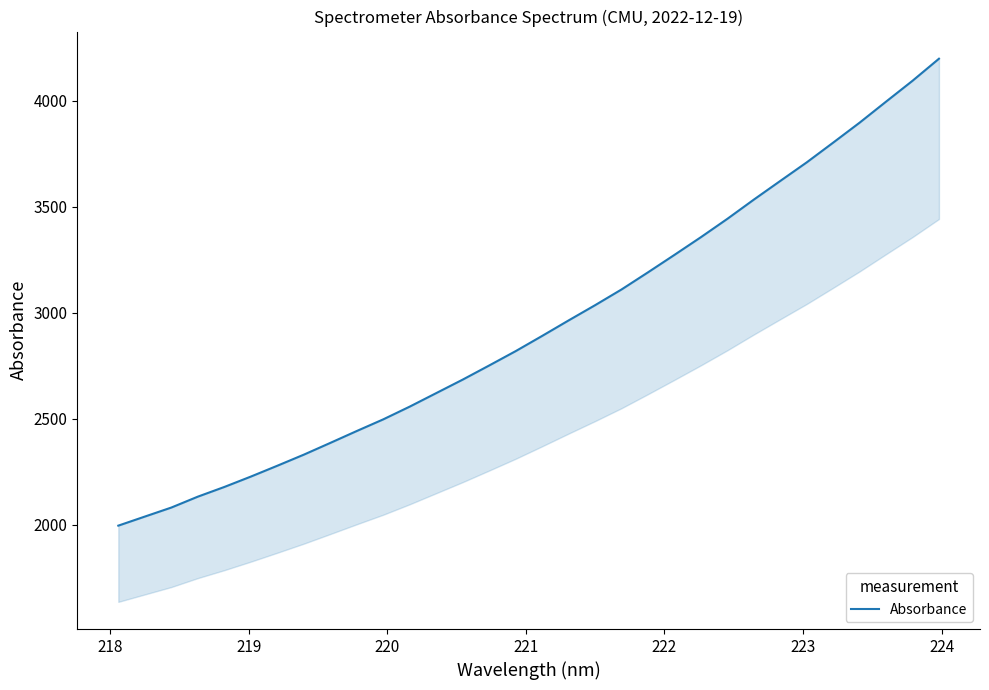

Count the number of data series in this chart.

1